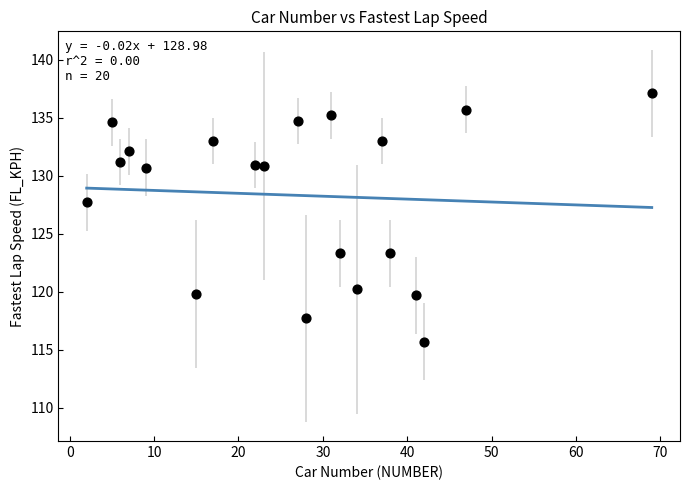

What is the range of Y values (max minus min)?

21.4